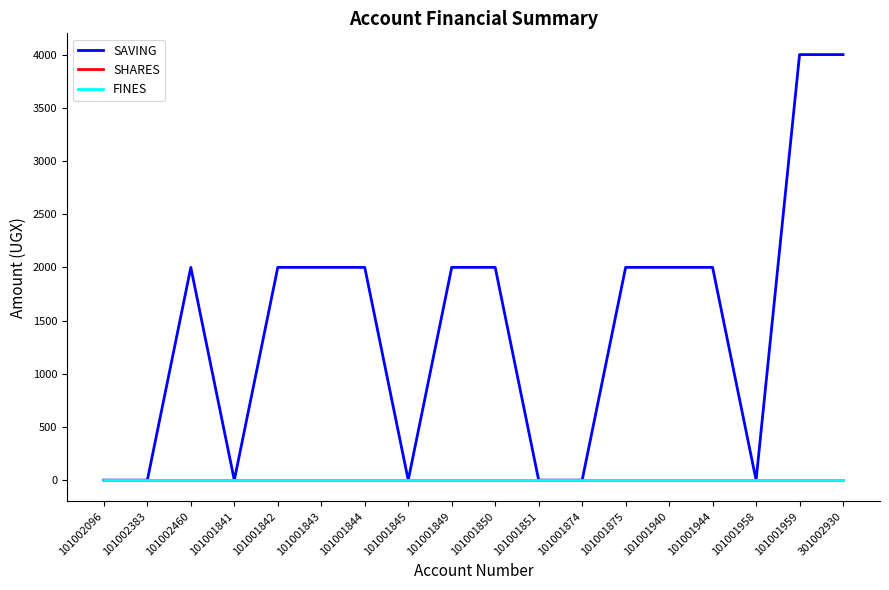

Is this an area chart (filled region under the line)?

No